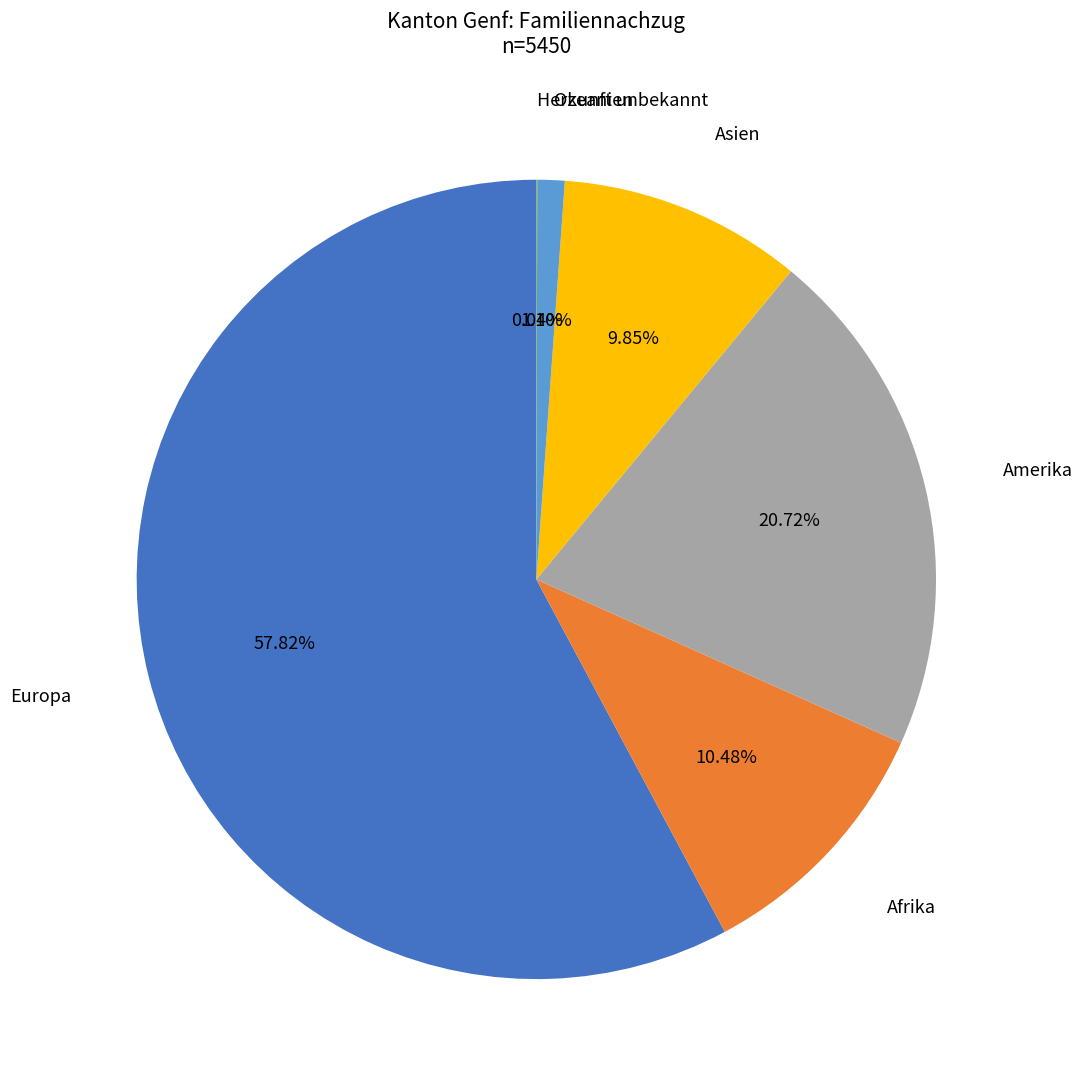

What percentage is the Amerika slice, to the nearest percent?

21%